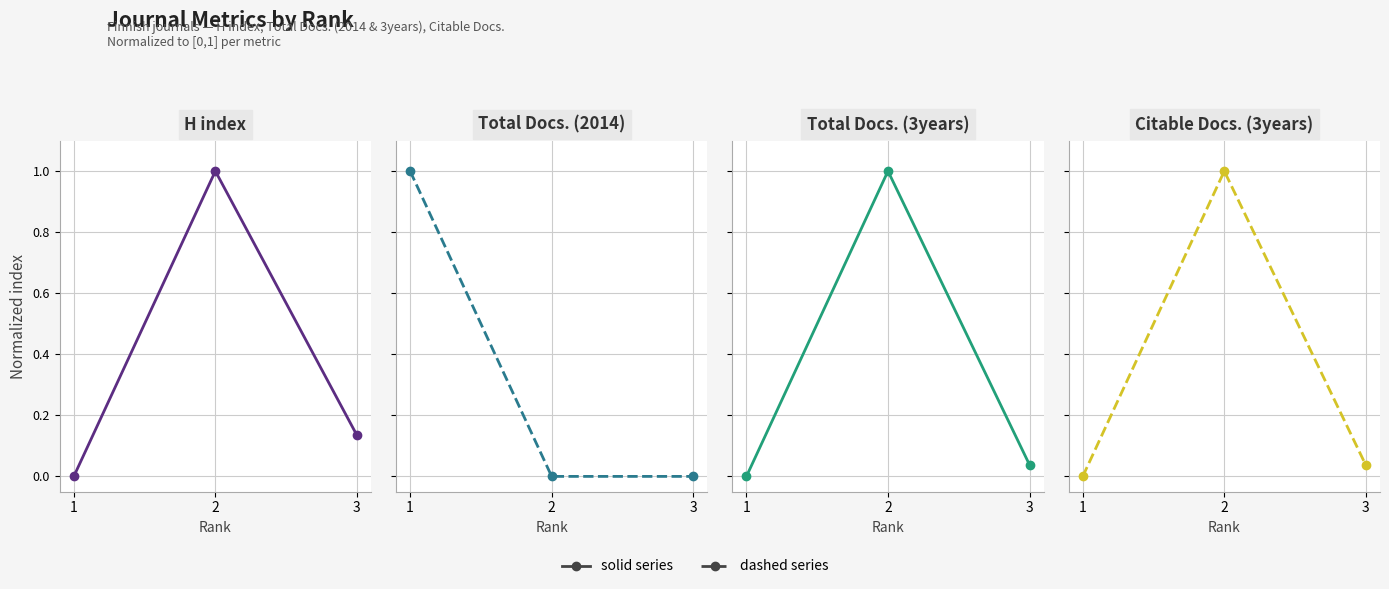

What is the difference between the maximum and second lowest values in the Total Docs. (3years) series?

1.0